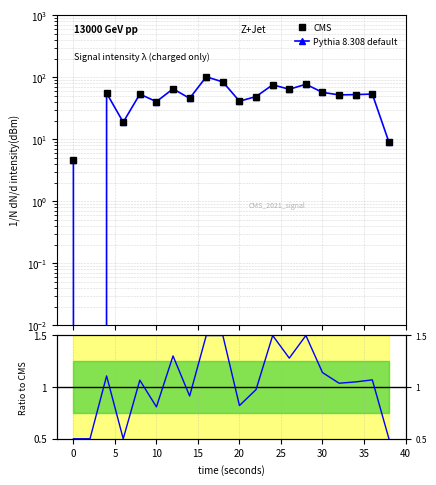

What is the sum of all Ratio values?

20.6